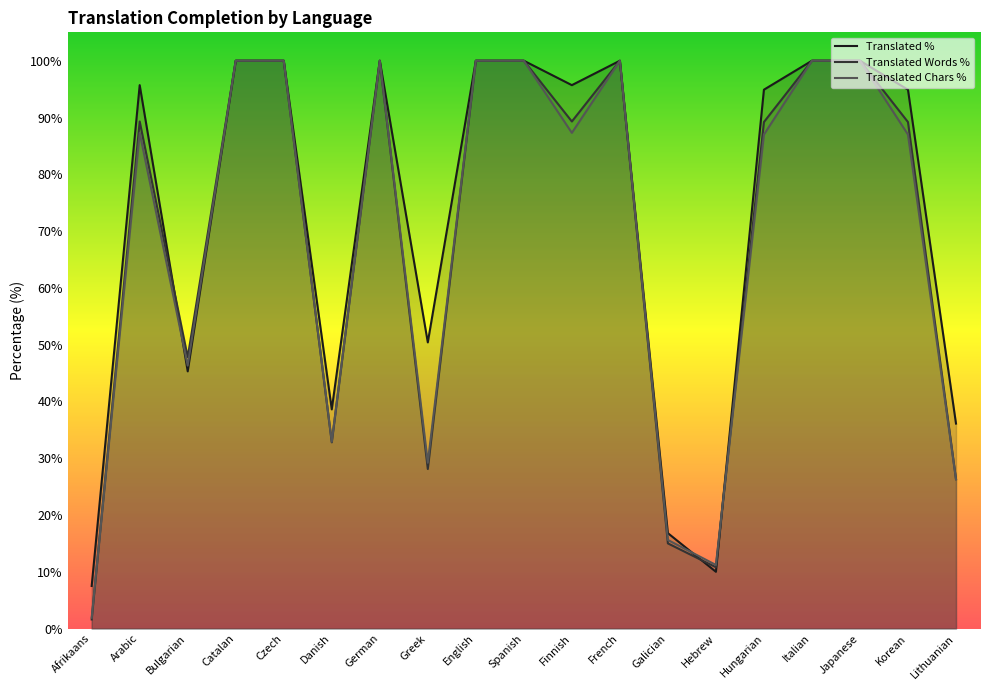

At how many categories does at least one series exceed 44?

14